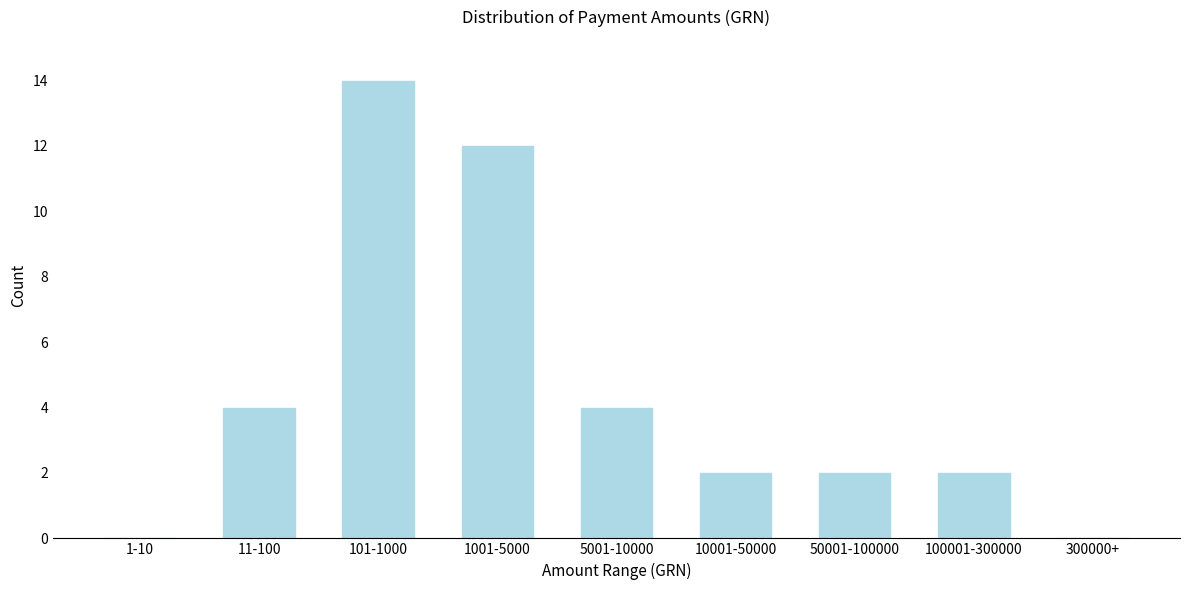

Reading left to right, transcribe all the data shown in this chart.

1-10=0	11-100=4	101-1000=14	1001-5000=12	5001-10000=4	10001-50000=2	50001-100000=2	100001-300000=2	300000+=0